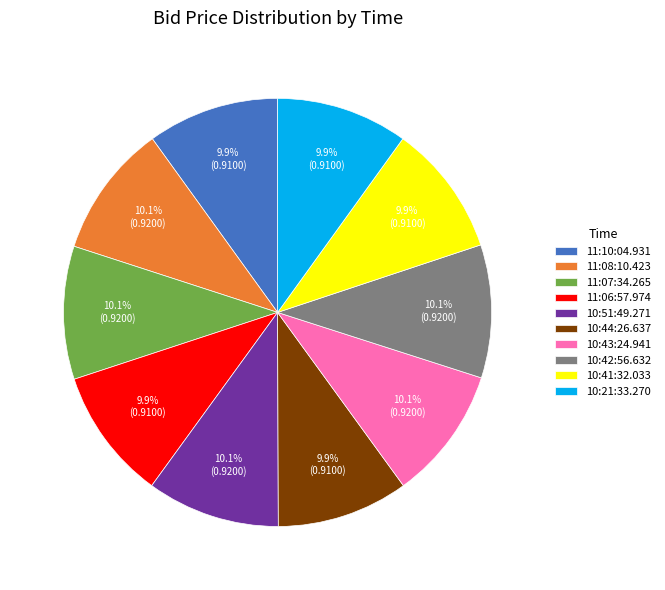

What percentage do 10:43:24.941 and 10:44:26.637 together represent?

20.0%